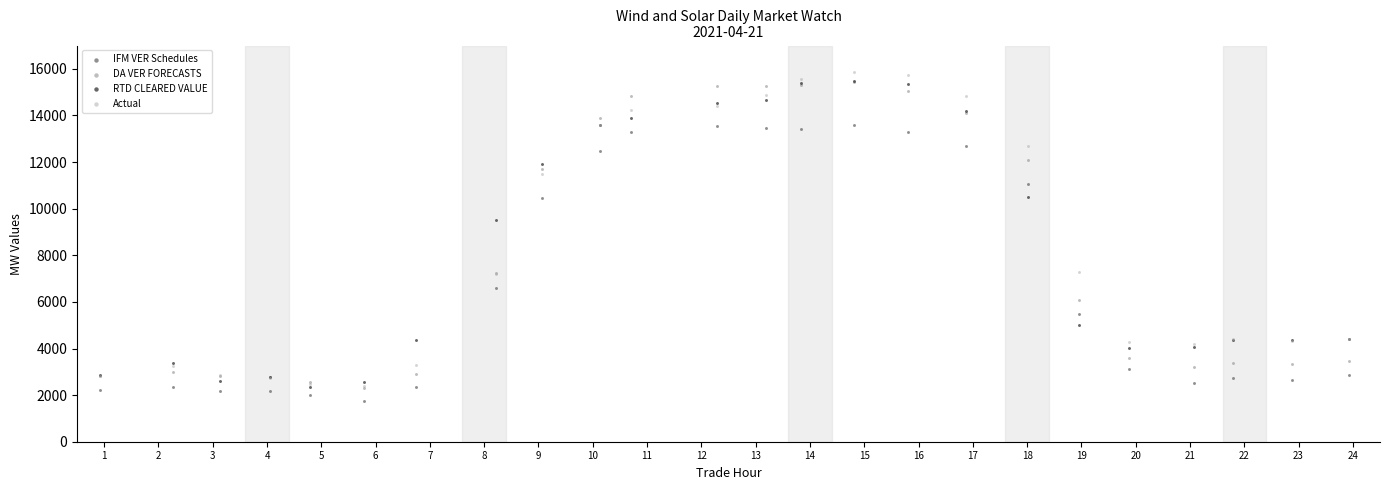

Which series contains the lowest Y value?

IFM VER Schedules